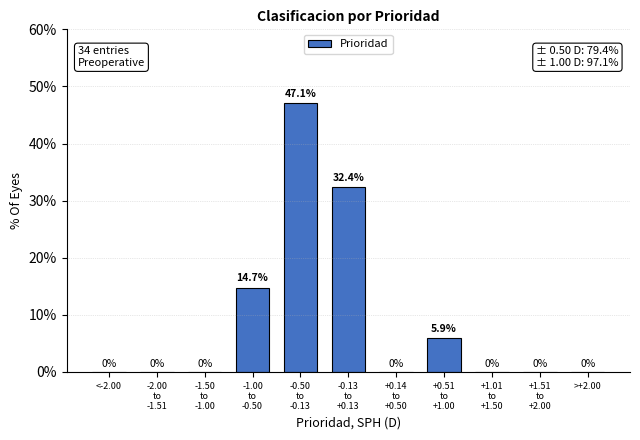

What is the sum of all values?

100.0